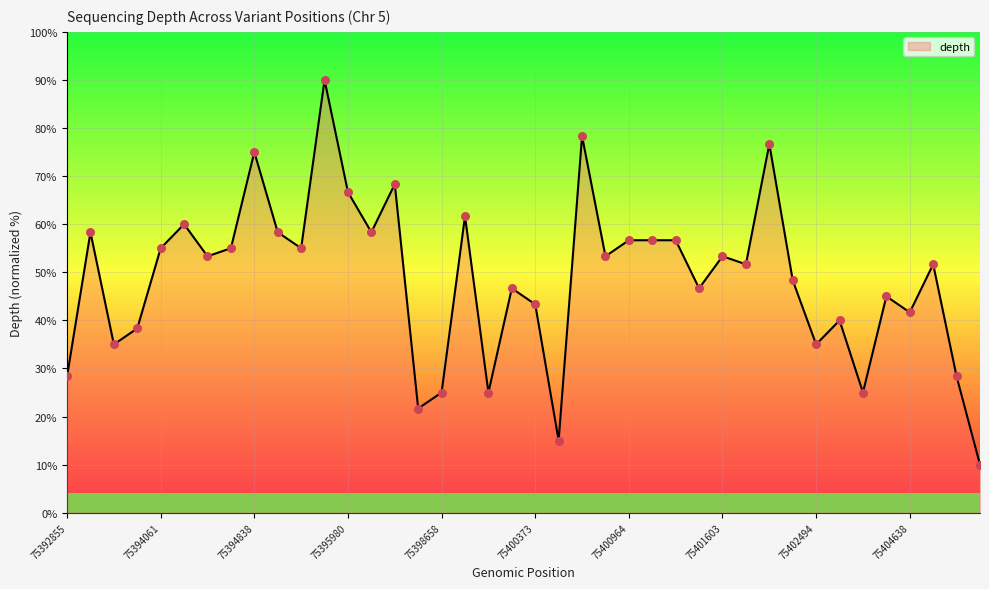

What is the maximum value shown in the chart?

90.0